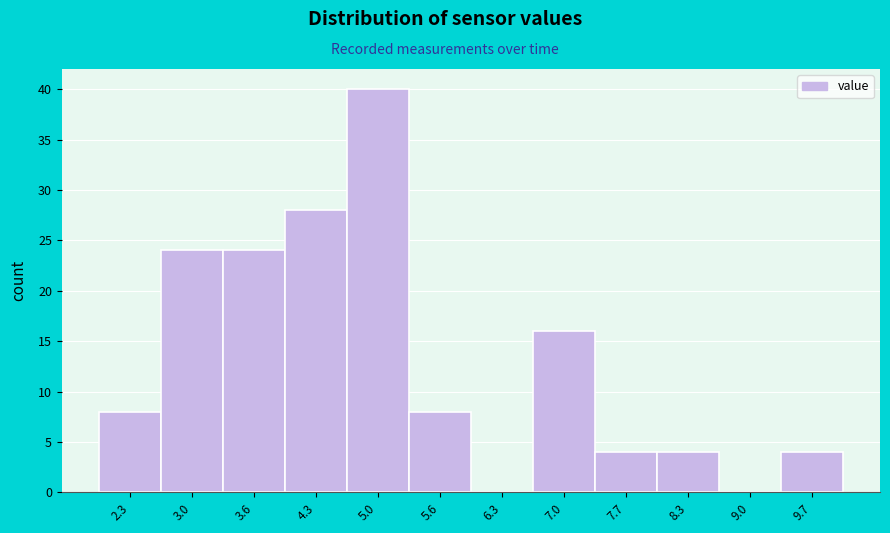

Reading left to right, extract all data points from this chart.

2.3=8	3.0=24	3.6=24	4.3=28	5.0=40	5.6=8	6.3=0	7.0=16	7.7=4	8.3=4	9.0=0	9.7=4